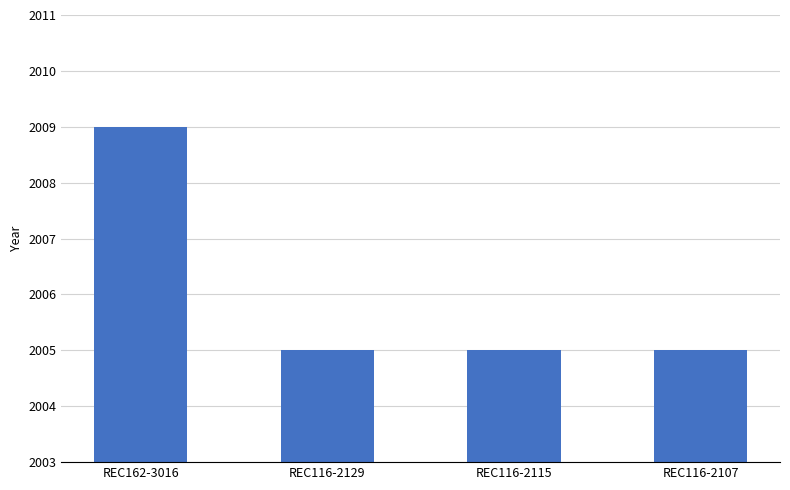

What is the value of the 4th bar from the left?

2005